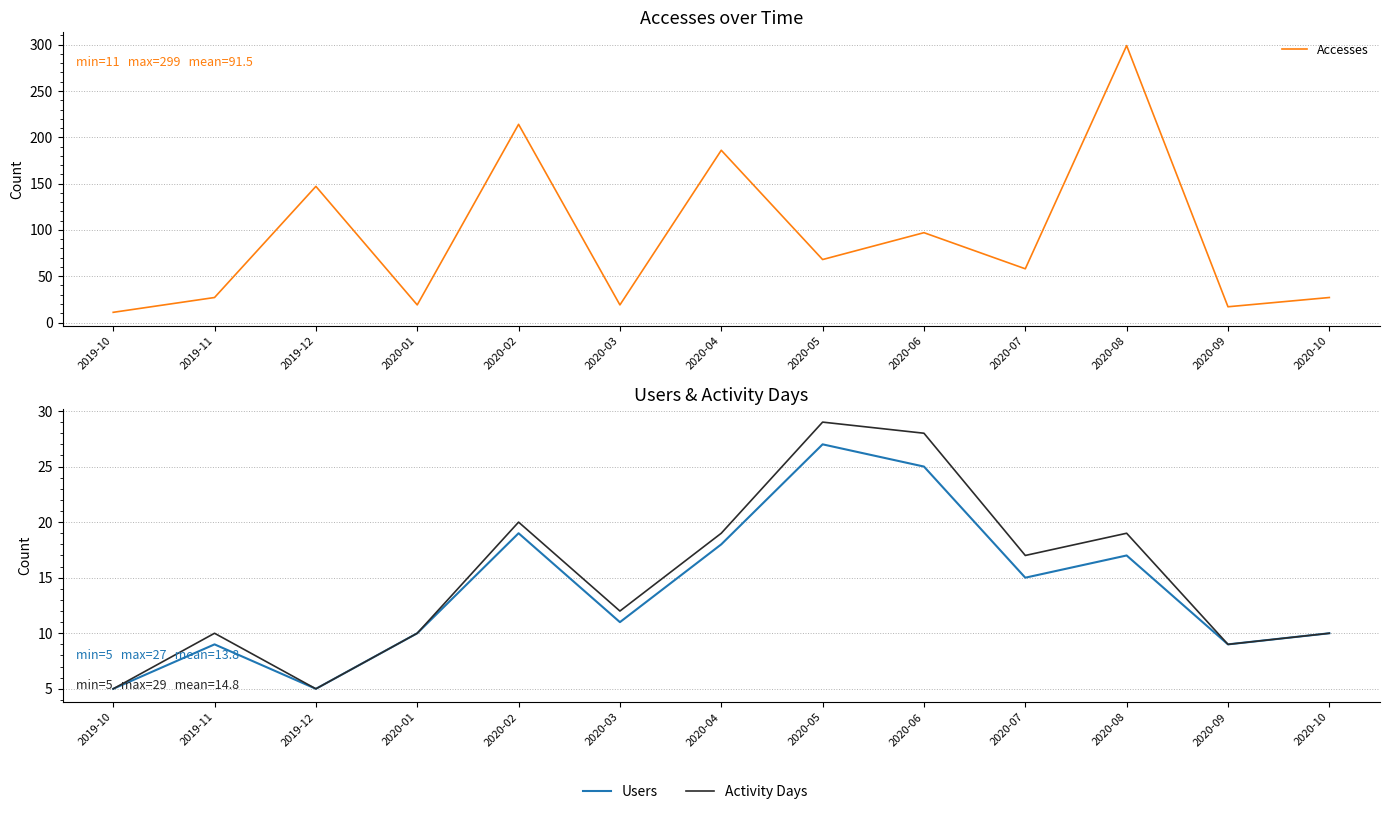

What are all the series names shown in the legend?

Accesses, Users, Activity Days